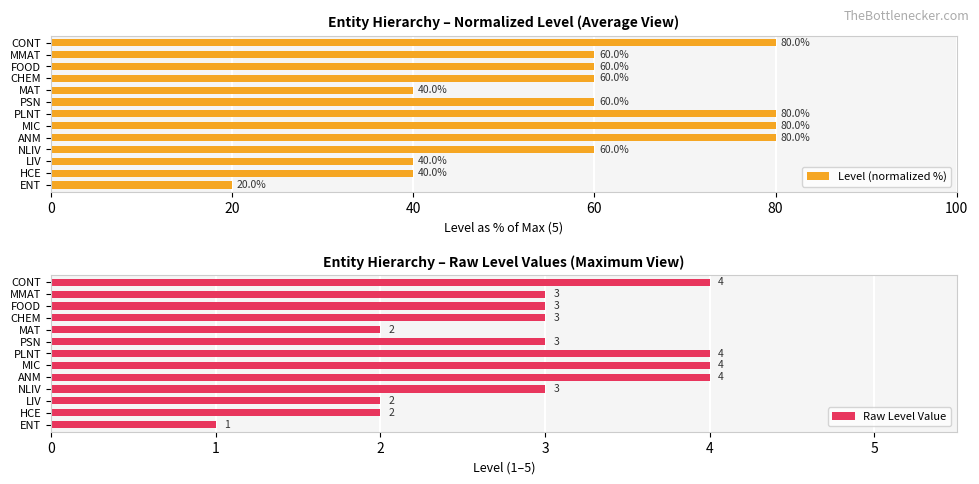

What is the sum of the Level (normalized %) values at PLNT and LIV?

120